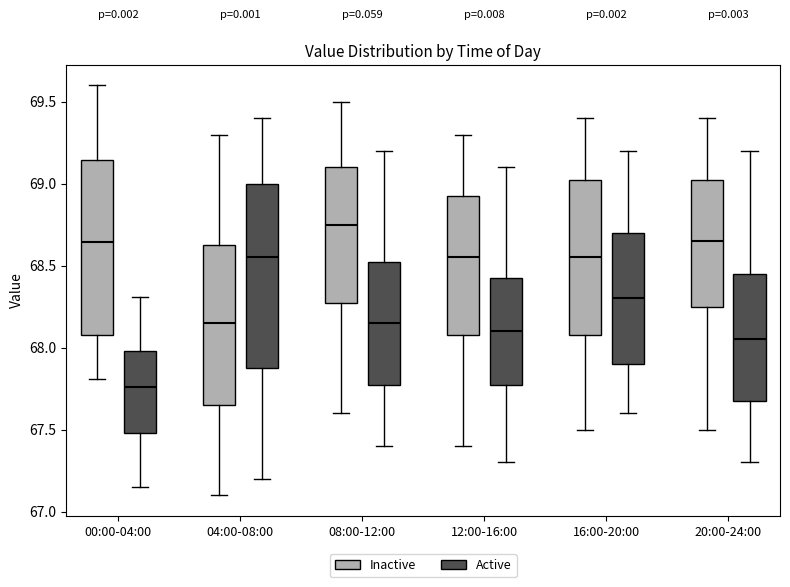

Reading left to right, transcribe this box plot: for each box, give where its median line is, the range the box spans, and where its two whiskers end, as read against the y-axis. The values are not printed on the chart, so give them approximately, as read against the axis.

00:00-04:00 (Inactive): median 68.65, box 68.10 to 69.15, whiskers 67.80 to 69.60
00:00-04:00 (Active): median 67.75, box 67.50 to 68.00, whiskers 67.15 to 68.30
04:00-08:00 (Inactive): median 68.15, box 67.65 to 68.65, whiskers 67.10 to 69.30
04:00-08:00 (Active): median 68.55, box 67.90 to 69.00, whiskers 67.20 to 69.40
08:00-12:00 (Inactive): median 68.75, box 68.30 to 69.10, whiskers 67.60 to 69.50
08:00-12:00 (Active): median 68.15, box 67.80 to 68.55, whiskers 67.40 to 69.20
12:00-16:00 (Inactive): median 68.55, box 68.10 to 68.95, whiskers 67.40 to 69.30
12:00-16:00 (Active): median 68.10, box 67.80 to 68.45, whiskers 67.30 to 69.10
16:00-20:00 (Inactive): median 68.55, box 68.10 to 69.05, whiskers 67.50 to 69.40
16:00-20:00 (Active): median 68.30, box 67.90 to 68.70, whiskers 67.60 to 69.20
20:00-24:00 (Inactive): median 68.65, box 68.25 to 69.05, whiskers 67.50 to 69.40
20:00-24:00 (Active): median 68.05, box 67.70 to 68.45, whiskers 67.30 to 69.20